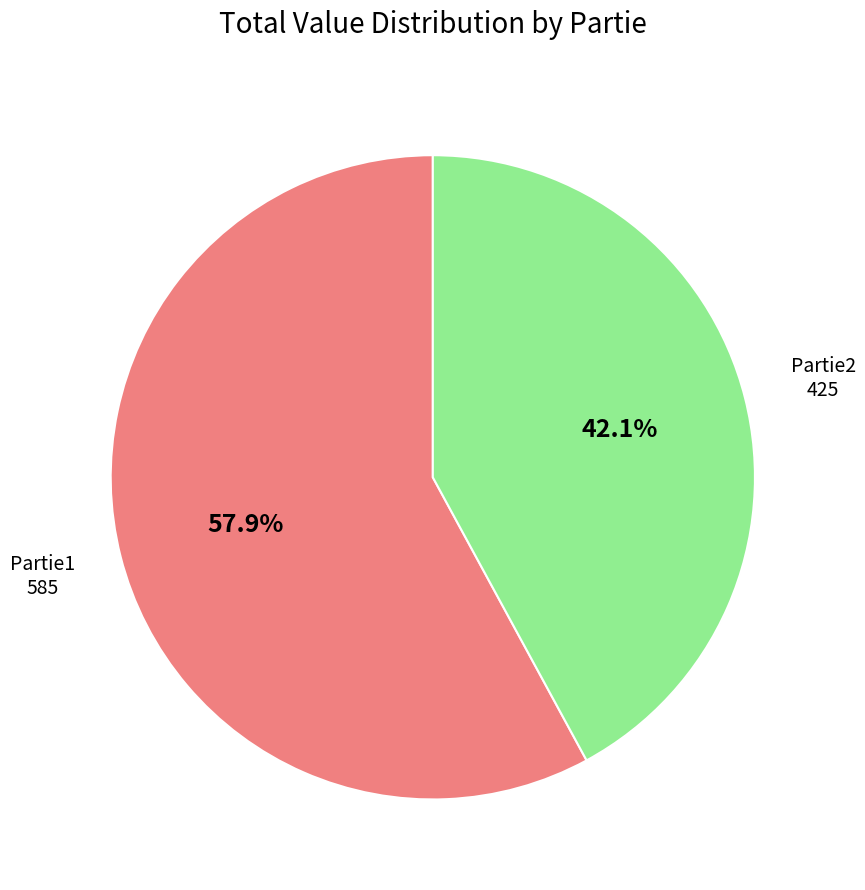

What is the largest slice in the pie chart?

Partie1